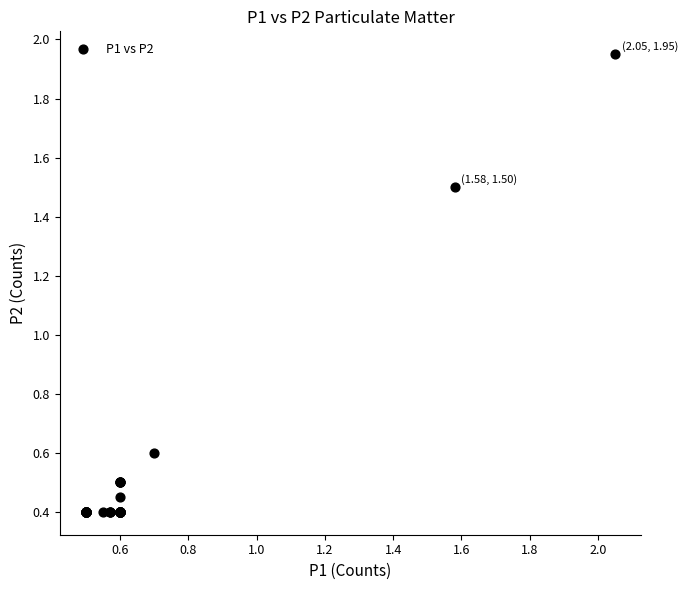

What Y value in the scatter plot is closest to 1?

0.6